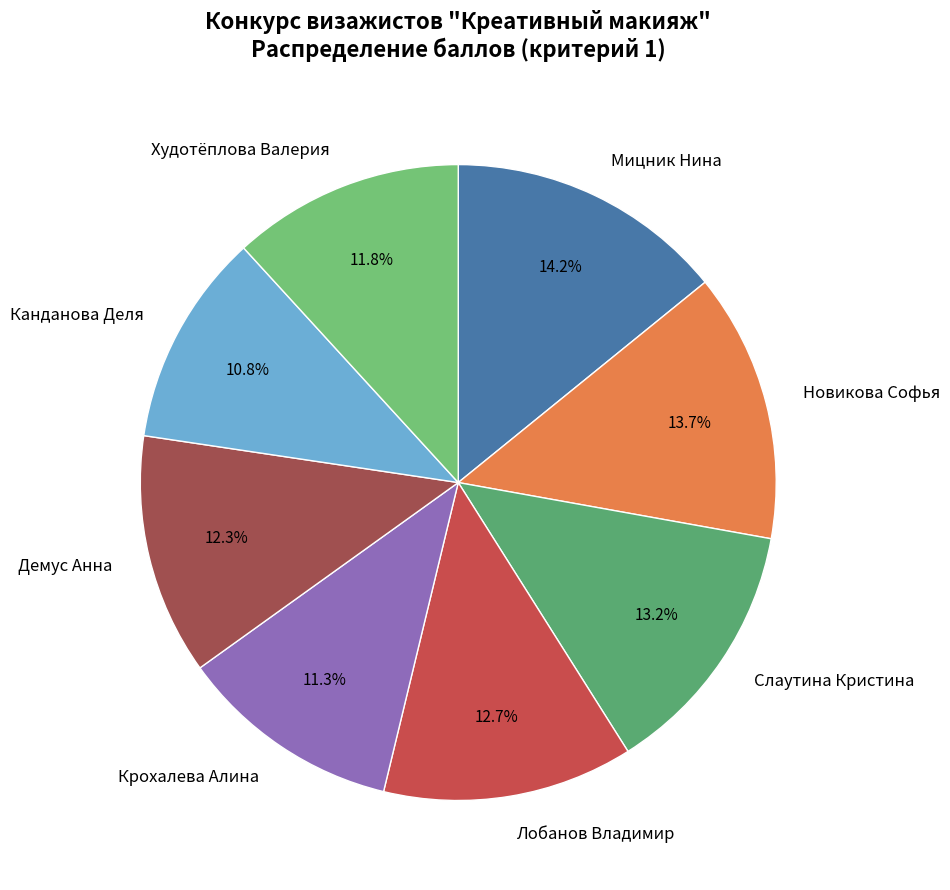

Does Крохалева Алина account for over 50% of the chart?

No